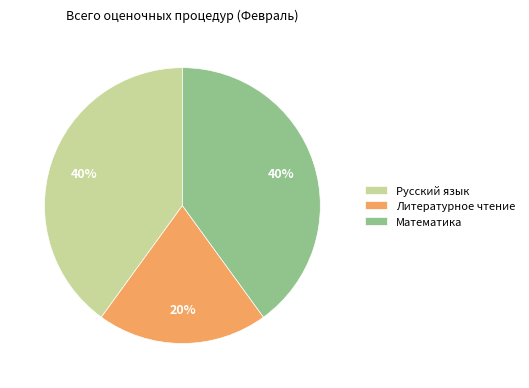

Count the number of slices in the pie.

3